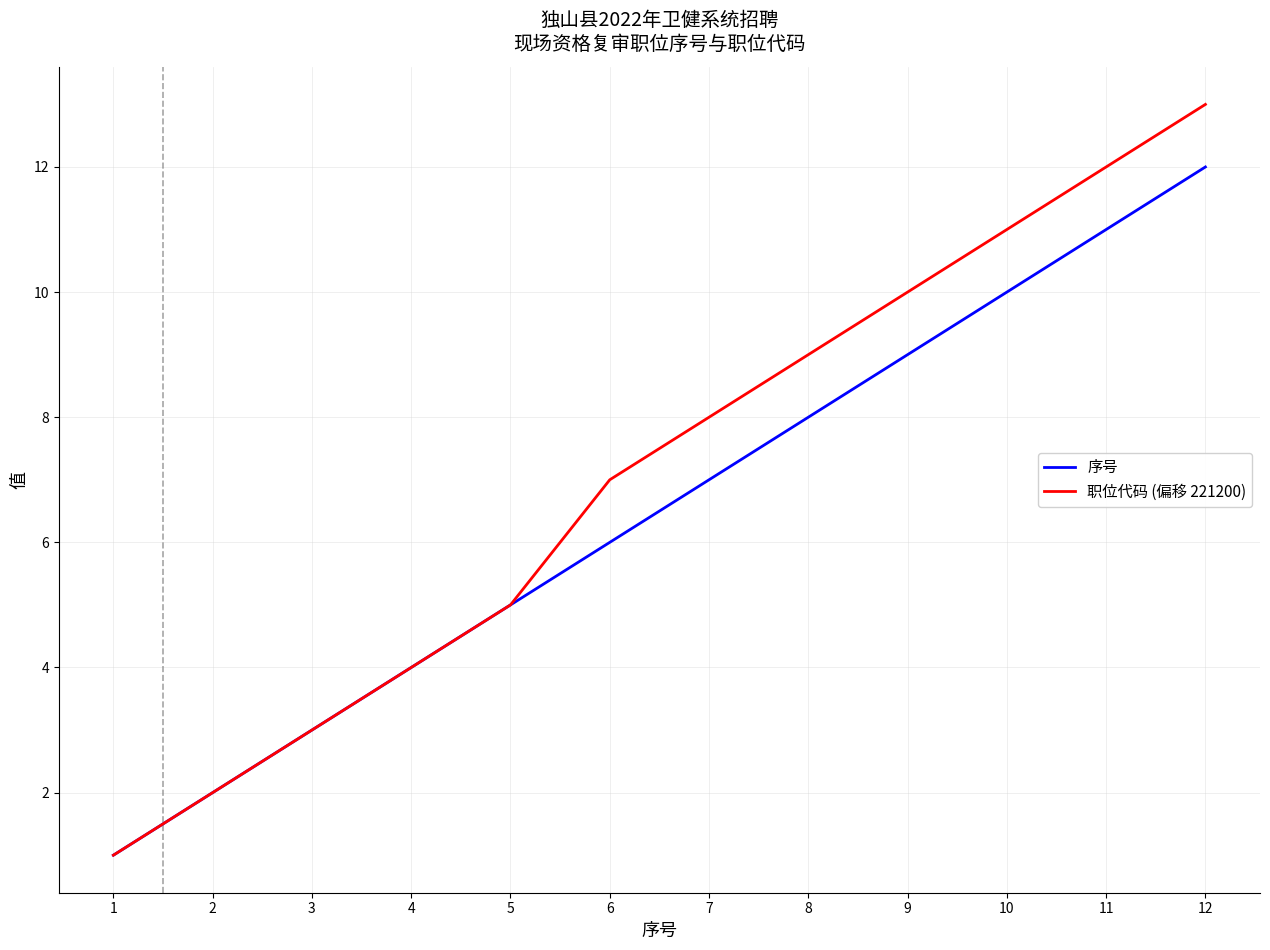

The value of 职位代码 (偏移 221200) at 6 is 7. True or false?

True